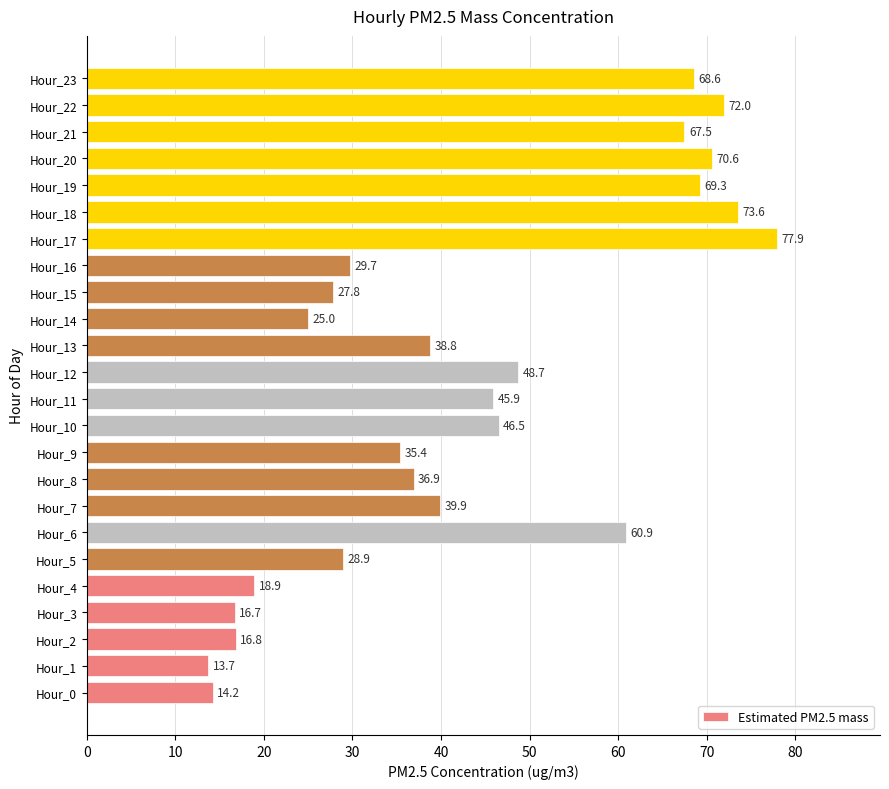

Does the chart contain any negative values?

No